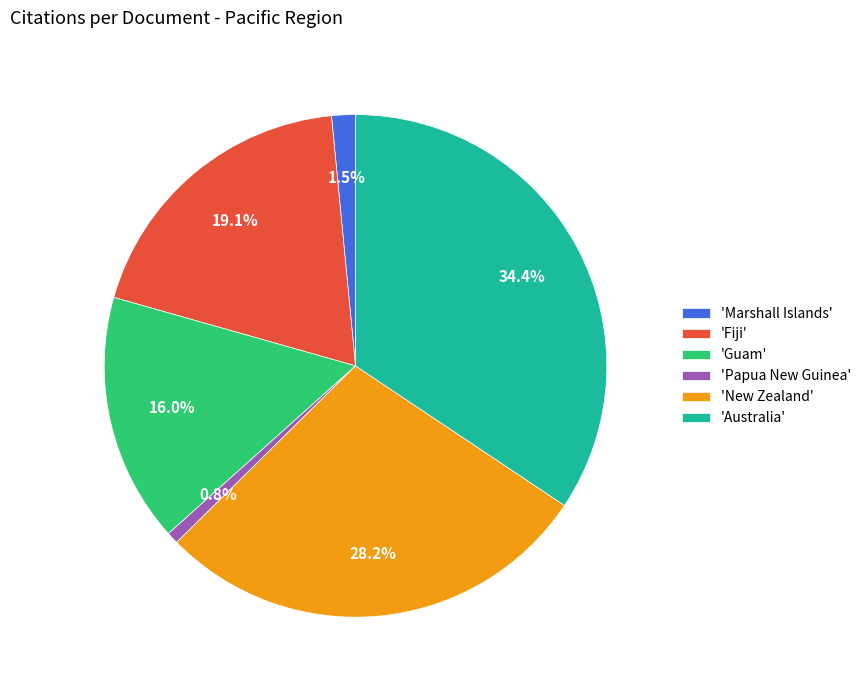

Is there a majority slice in this chart?

No